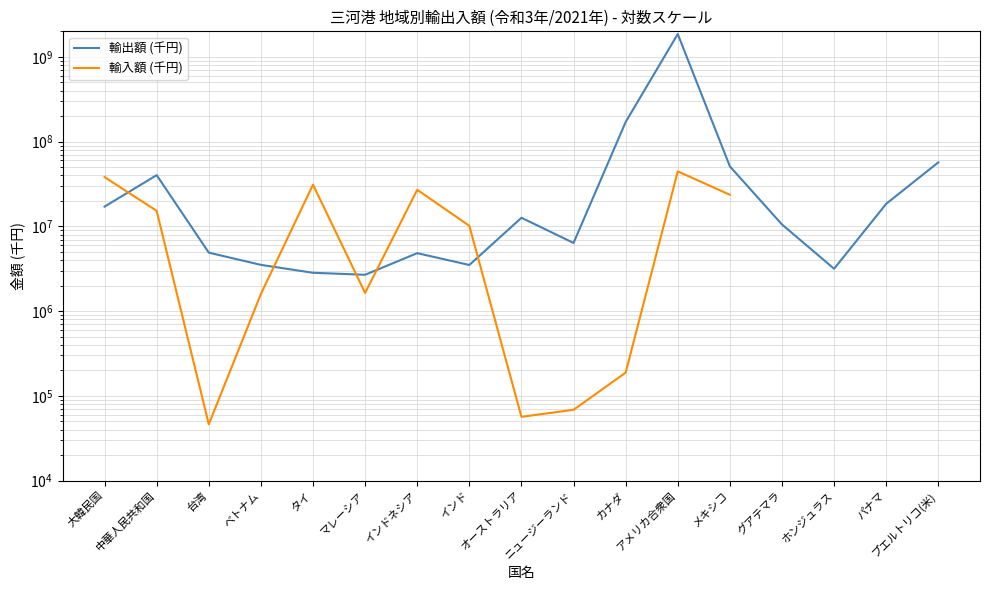

What is the value of the 輸出額 (千円) point at the 3rd from the left?

4902439.0